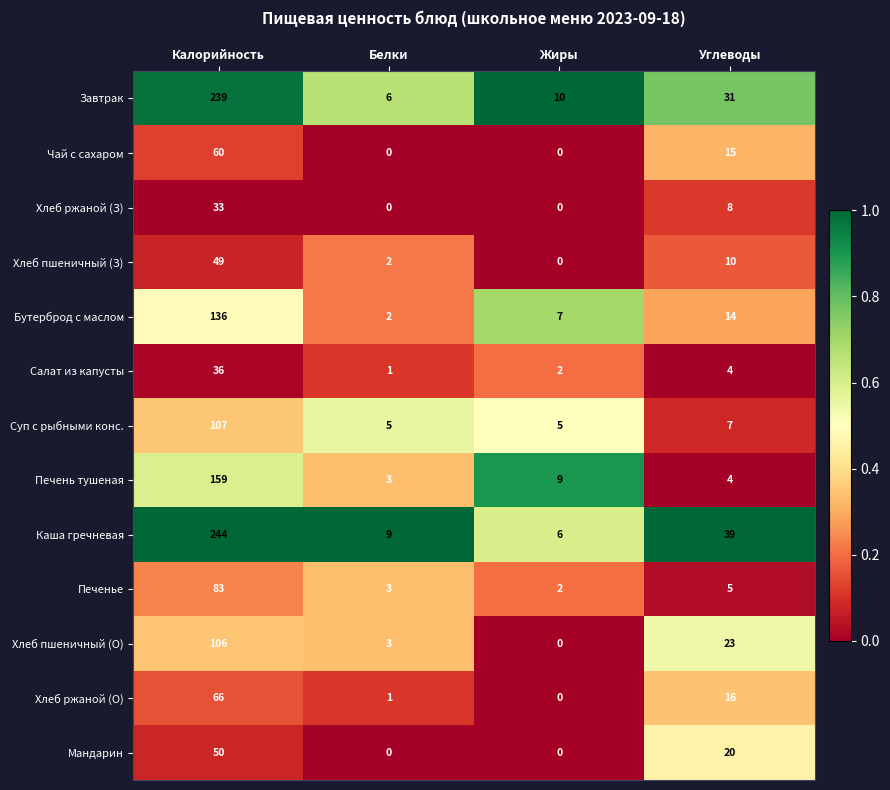

True or false: Печенье has a value of 109 at Калорийность.

False